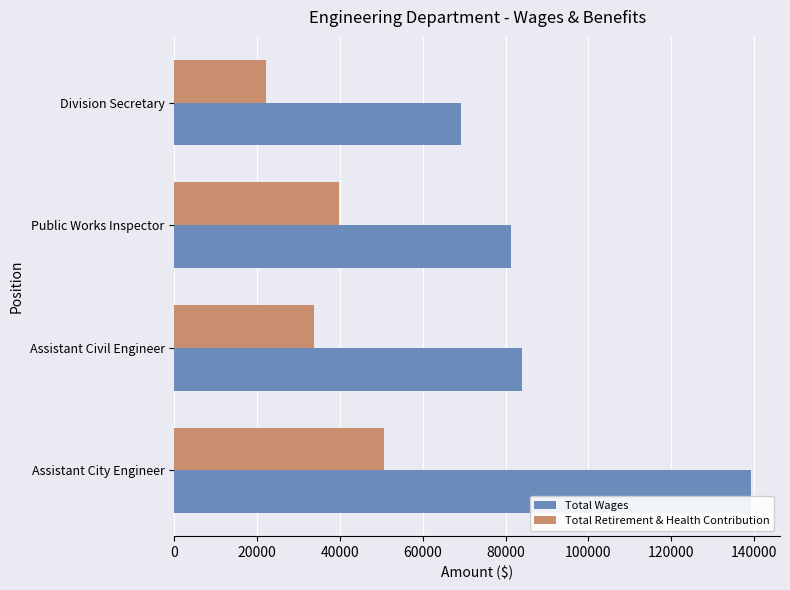

Which series has the largest total across all categories?

Total Wages